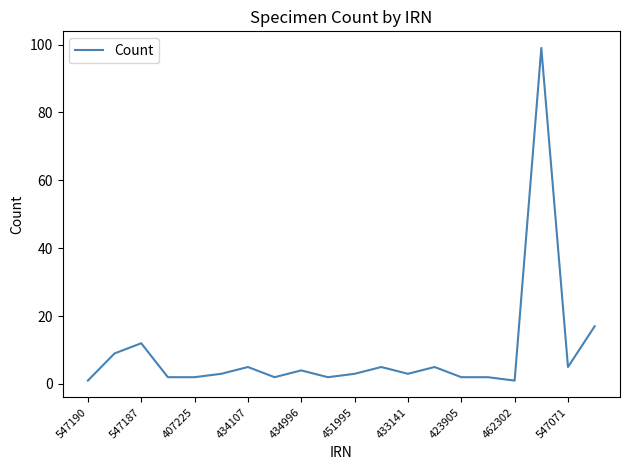

What is the maximum value shown in the chart?

99